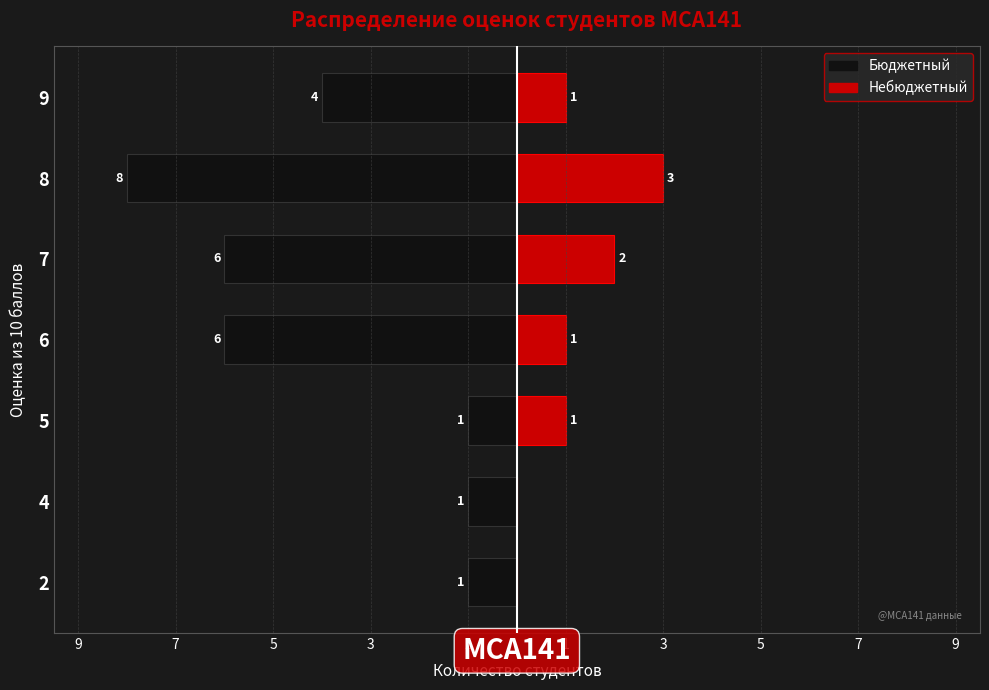

How many data points in Небюджетный are above 1?

2